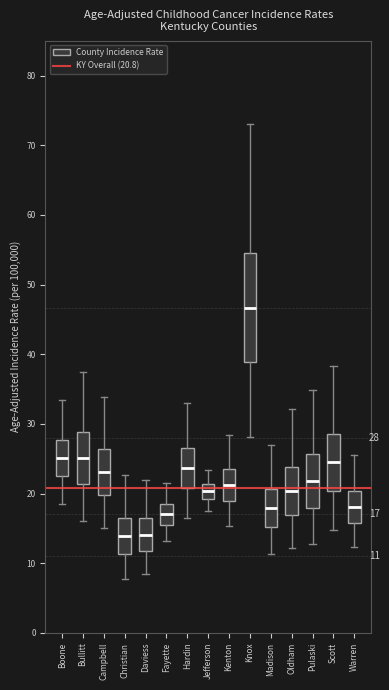

Which box is the tallest, from its lower edge to its upper edge?

Knox